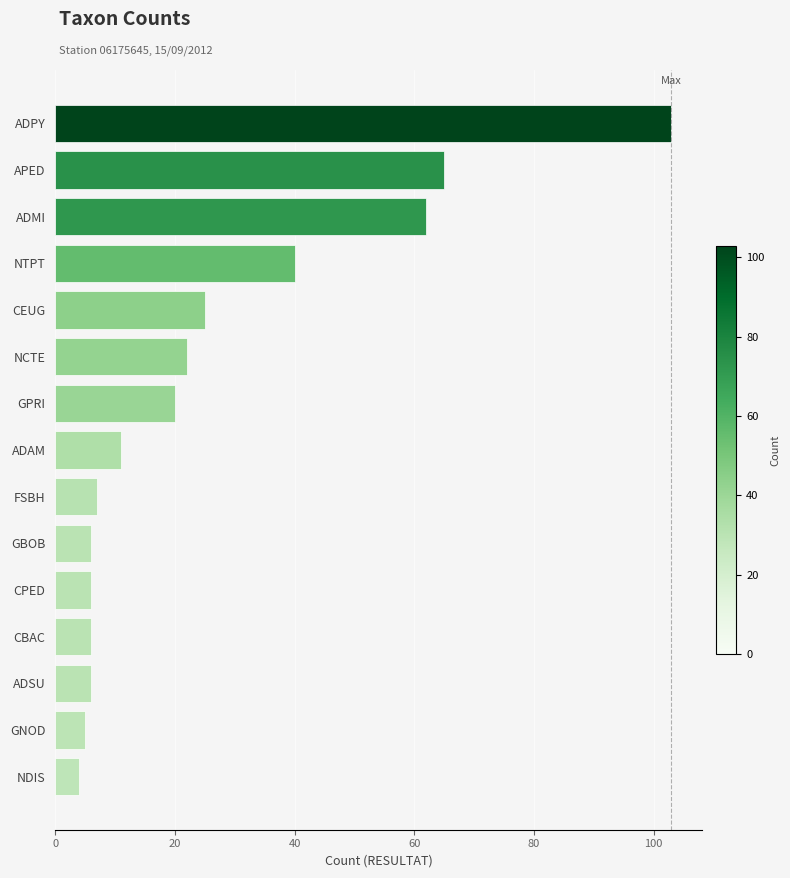

How many bars are there in total?

15